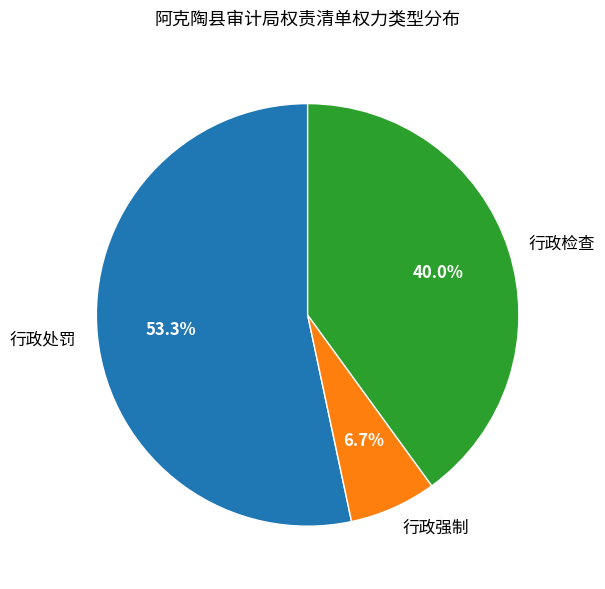

Is it true that 行政检查 is 40% of the pie?

True